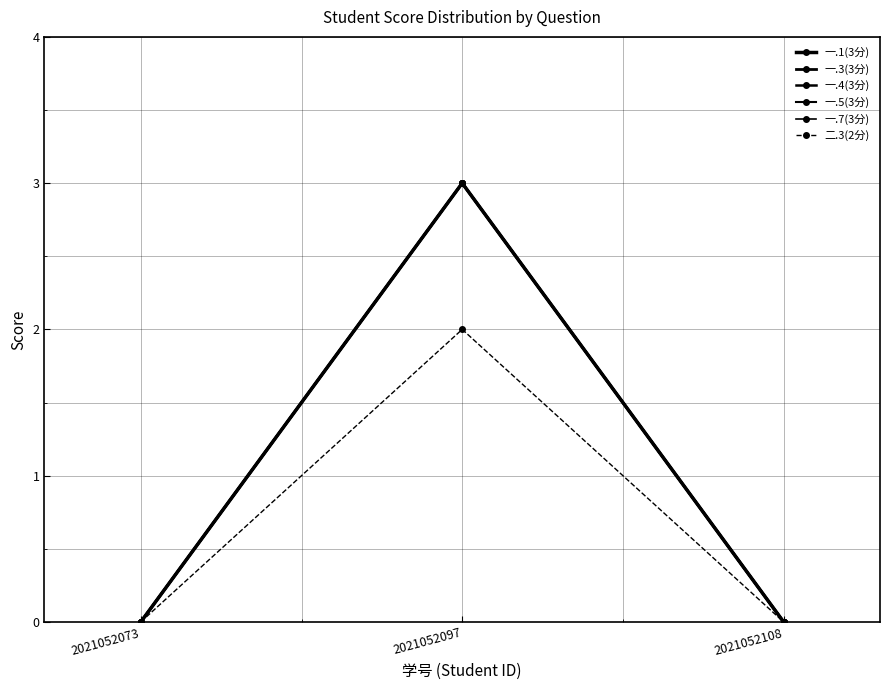

Does the chart have visible grid lines?

Yes